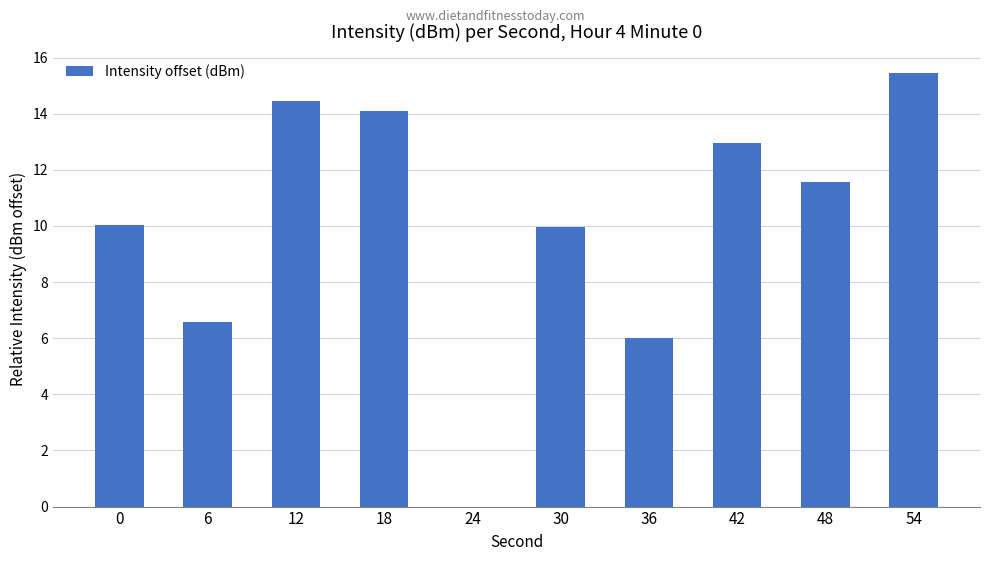

Where is the data nearest to the value 7?

6